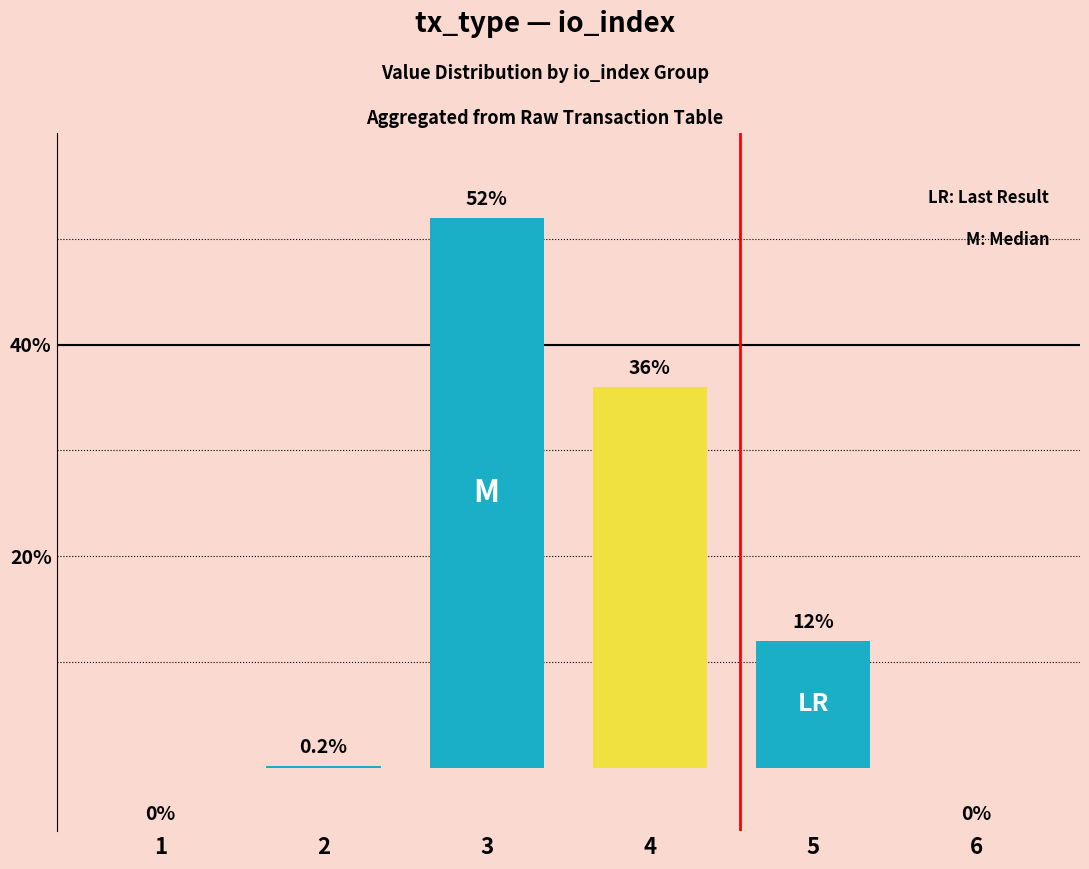

The value at 1 is 0.0. True or false?

True